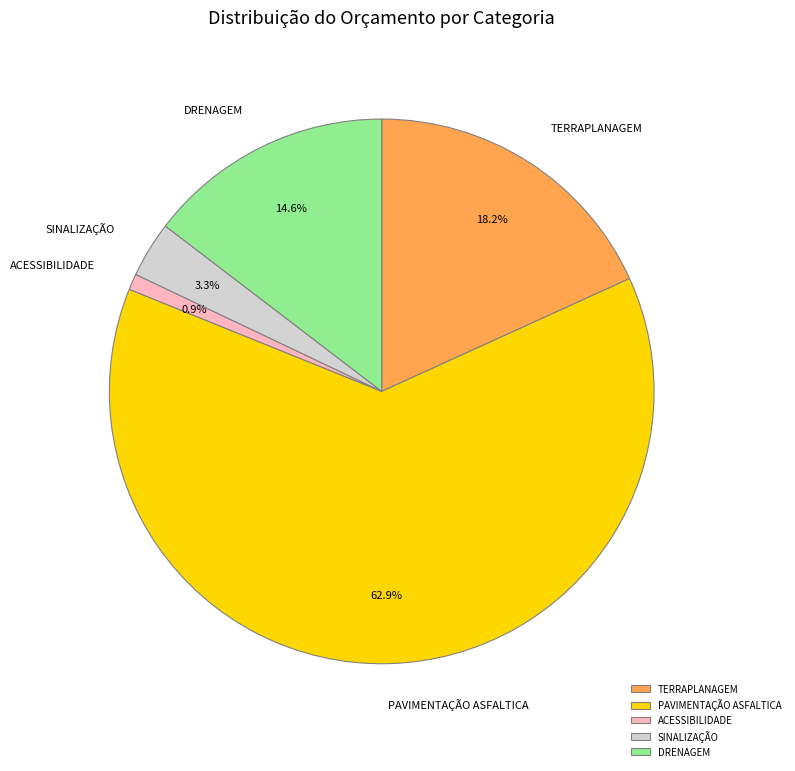

True or false: DRENAGEM accounts for 15% of the total.

True